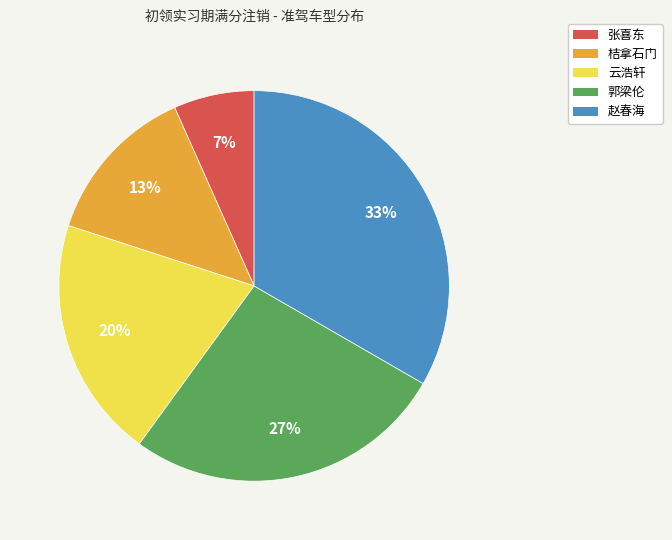

To the nearest percent, what percentage of the pie is 张喜东?

7%